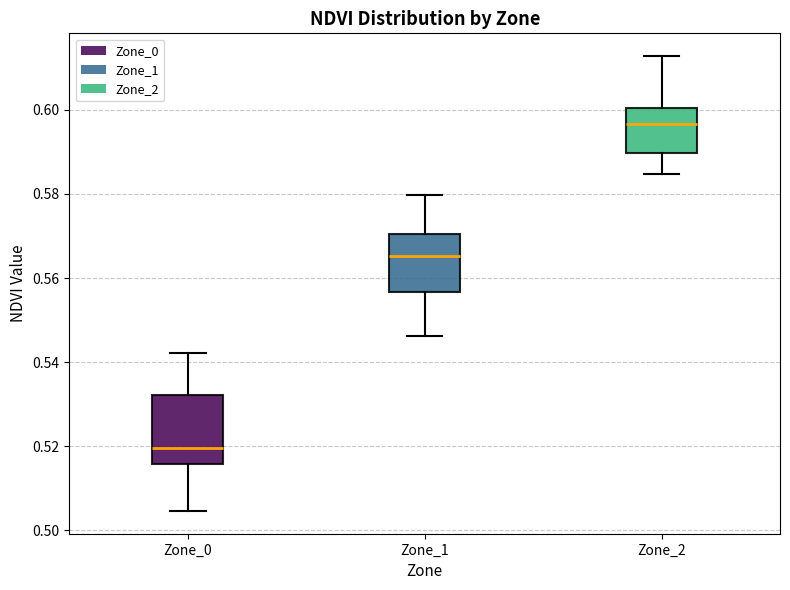

Reading left to right, read every box against the y-axis: the position of its median line, the range the box covers, and the ends of its whiskers. The values are not printed on the chart, so give them approximately, as read against the axis.

Zone_0: median 0.520, box 0.516 to 0.532, whiskers 0.504 to 0.542
Zone_1: median 0.566, box 0.556 to 0.570, whiskers 0.546 to 0.580
Zone_2: median 0.596, box 0.590 to 0.600, whiskers 0.584 to 0.612